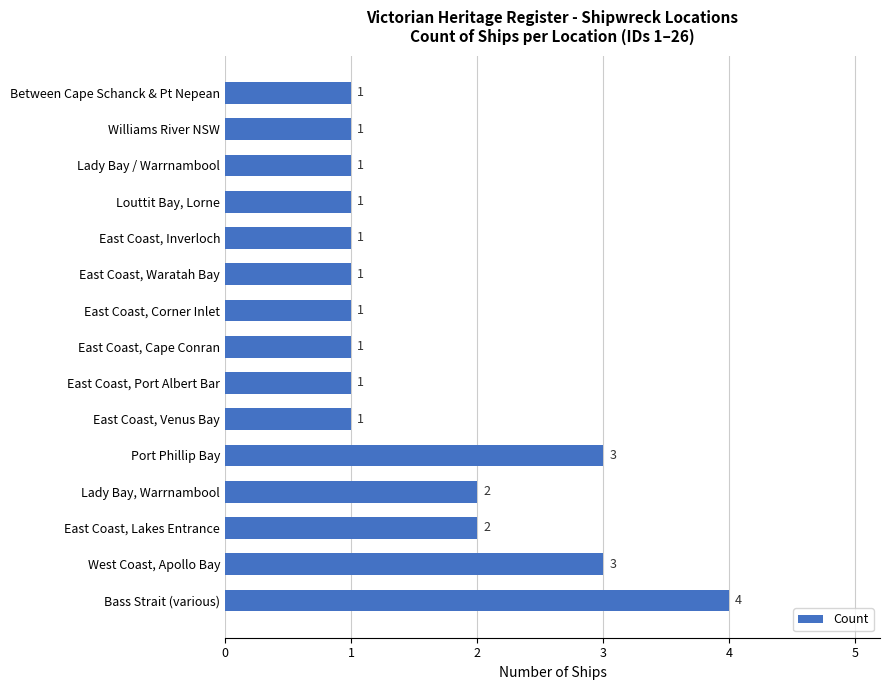

Between Between Cape Schanck & Pt Nepean and Bass Strait (various), which is larger?

Bass Strait (various)